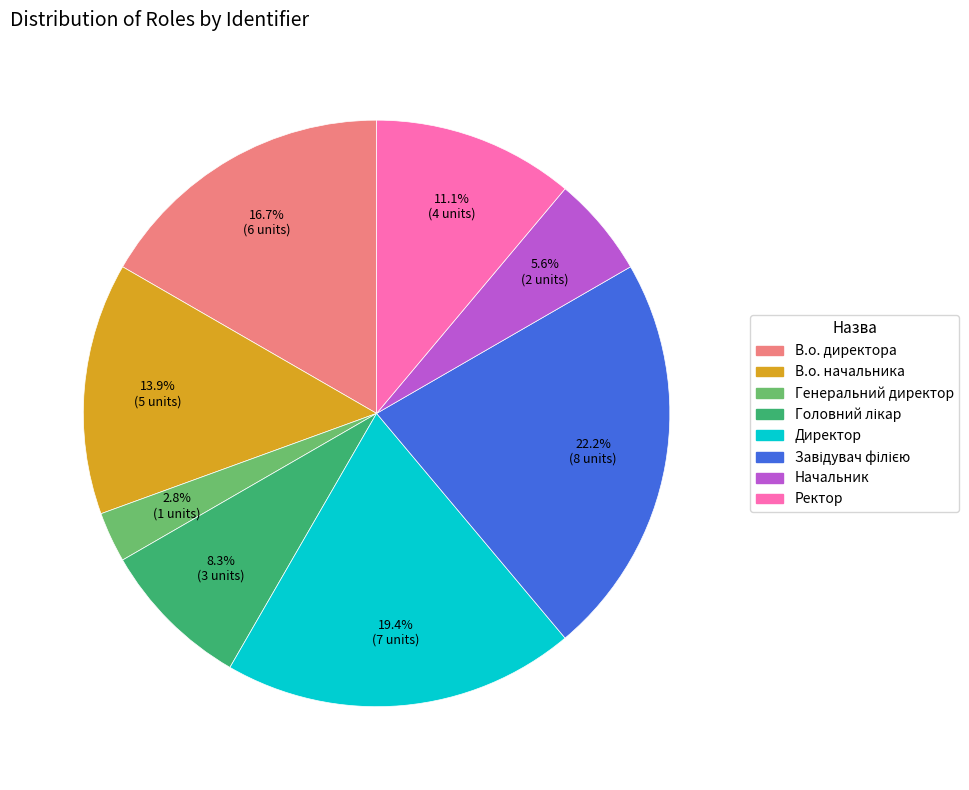

How many segments does this pie chart have?

8